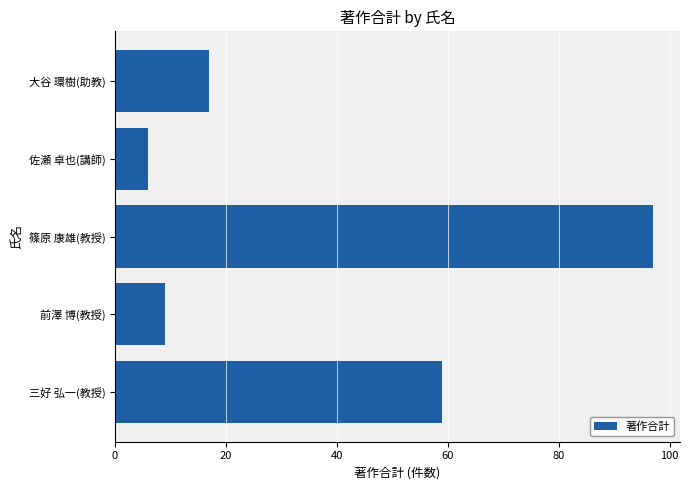

Reading top to bottom, extract all data points from this chart.

大谷 環樹(助教)=17	佐瀬 卓也(講師)=6	篠原 康雄(教授)=97	前澤 博(教授)=9	三好 弘一(教授)=59